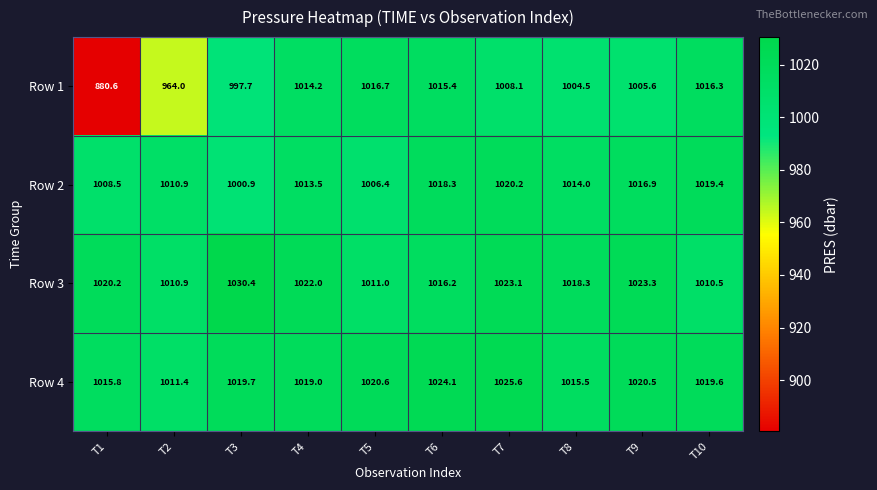

What is the sum of all Row 1 values?

9923.1